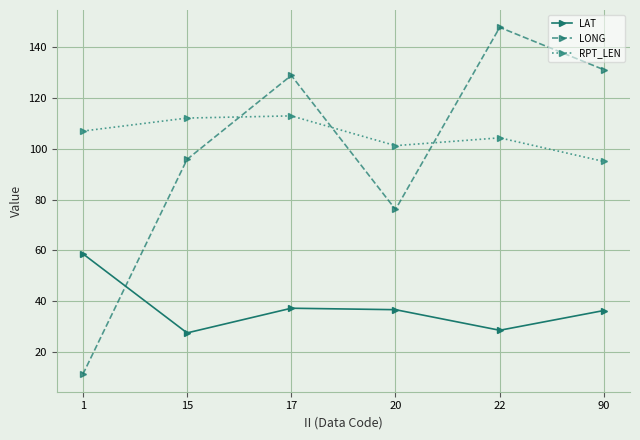

Which series has the largest total across all categories?

RPT_LEN